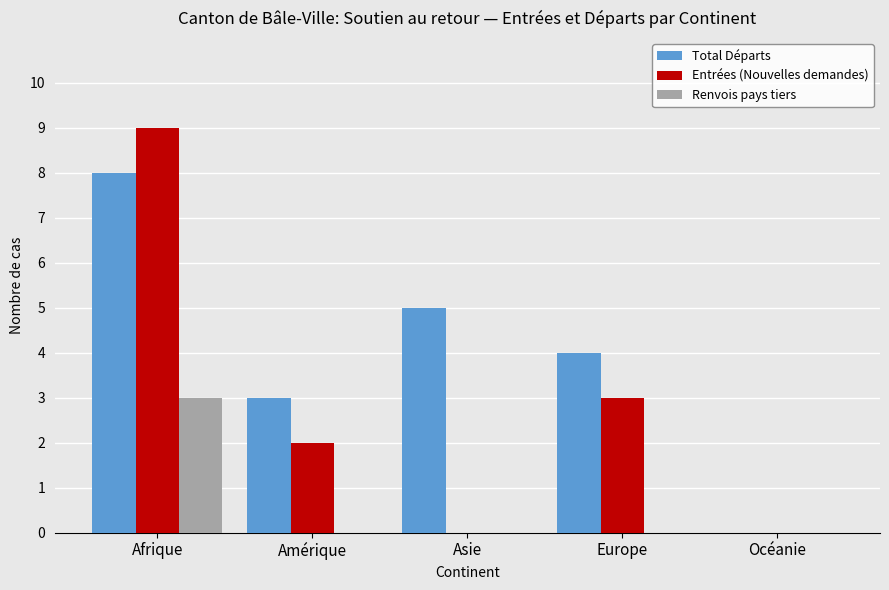

Which label corresponds to the largest value in the chart?

Afrique